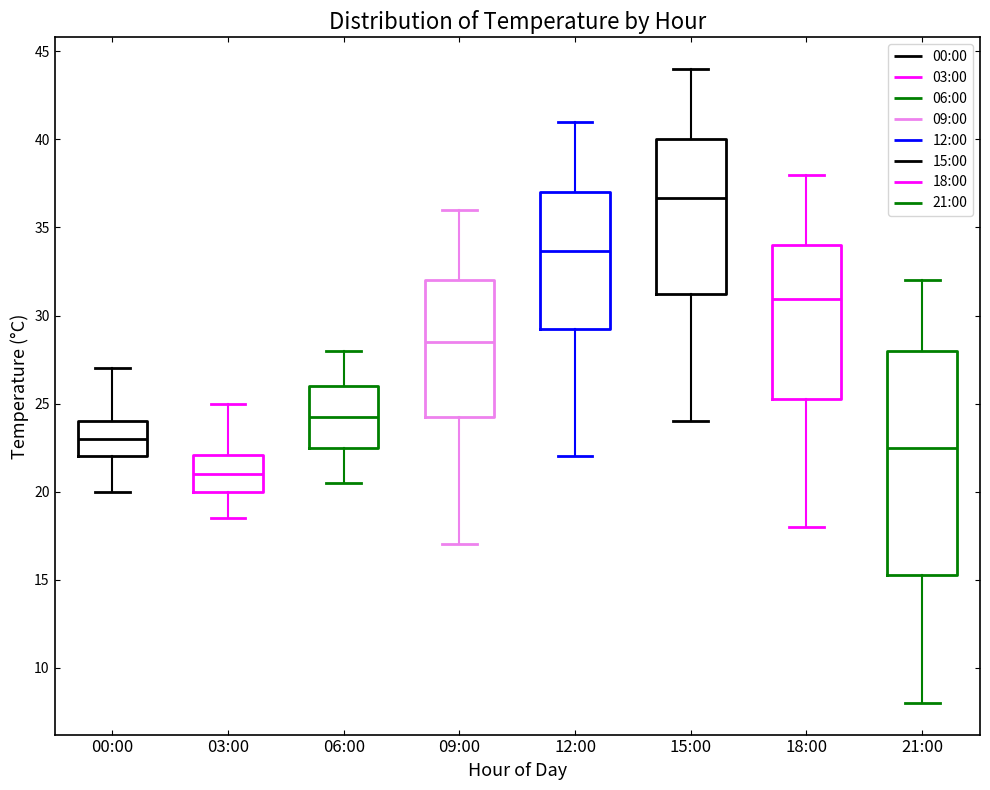

Which box's median line is the lowest?

03:00